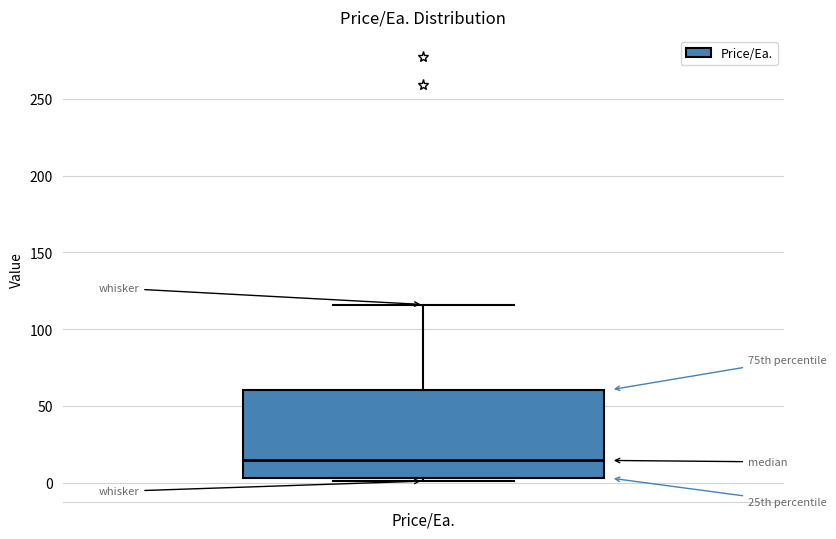

Where is the lower edge of the box for Price/Ea. on the y-axis? The values are not printed on the chart, so give them approximately, as read against the axis.

5